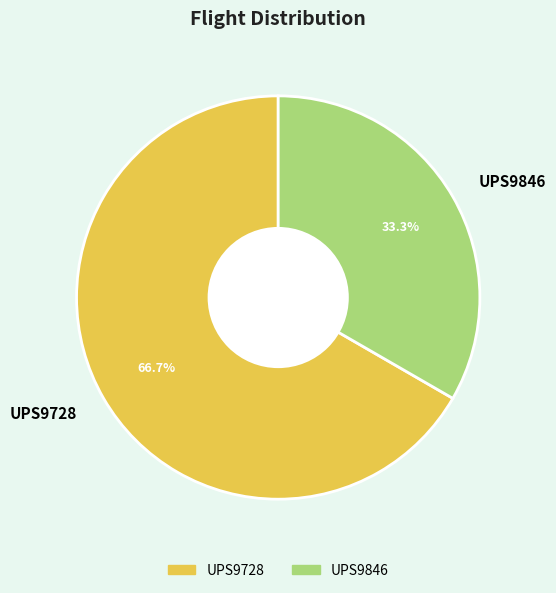

Which slice is the smallest?

UPS9846